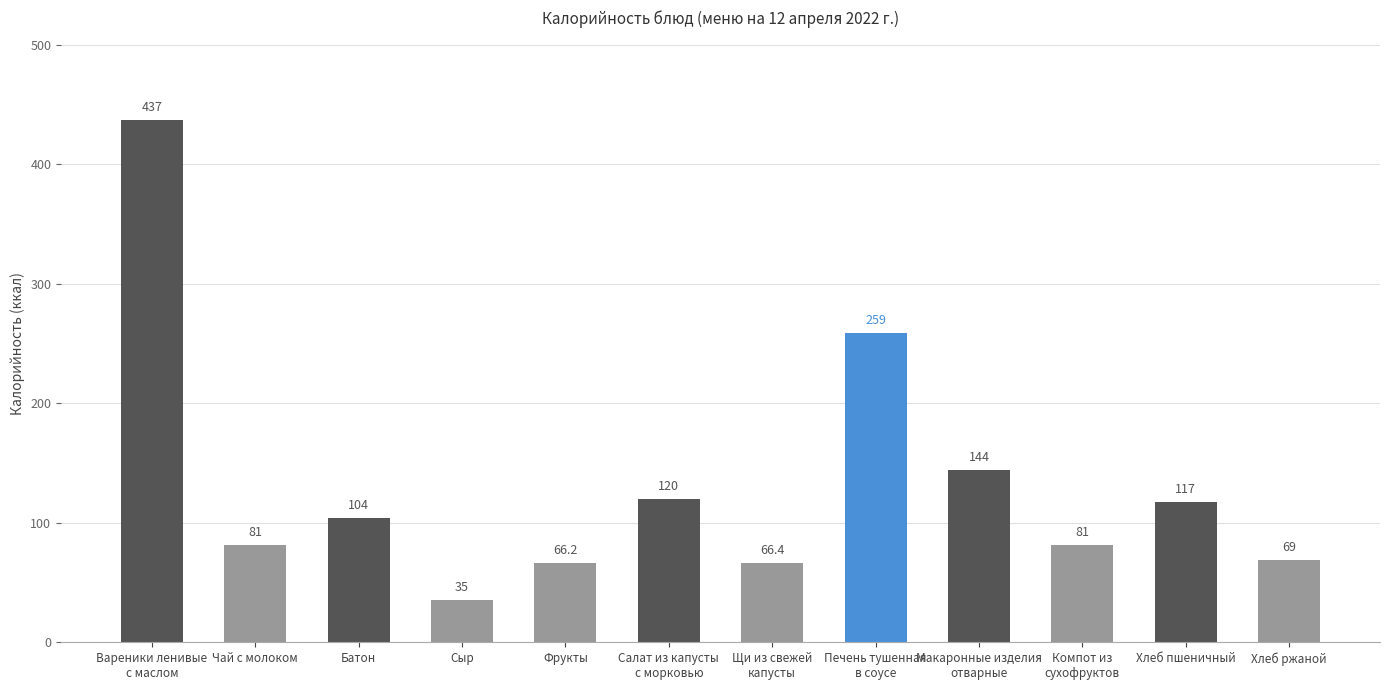

Reading left to right, what are all the values shown in this chart?

437.0	81.0	104.0	35.0	66.2	120.0	66.4	259.0	144.0	81.0	117.0	69.0